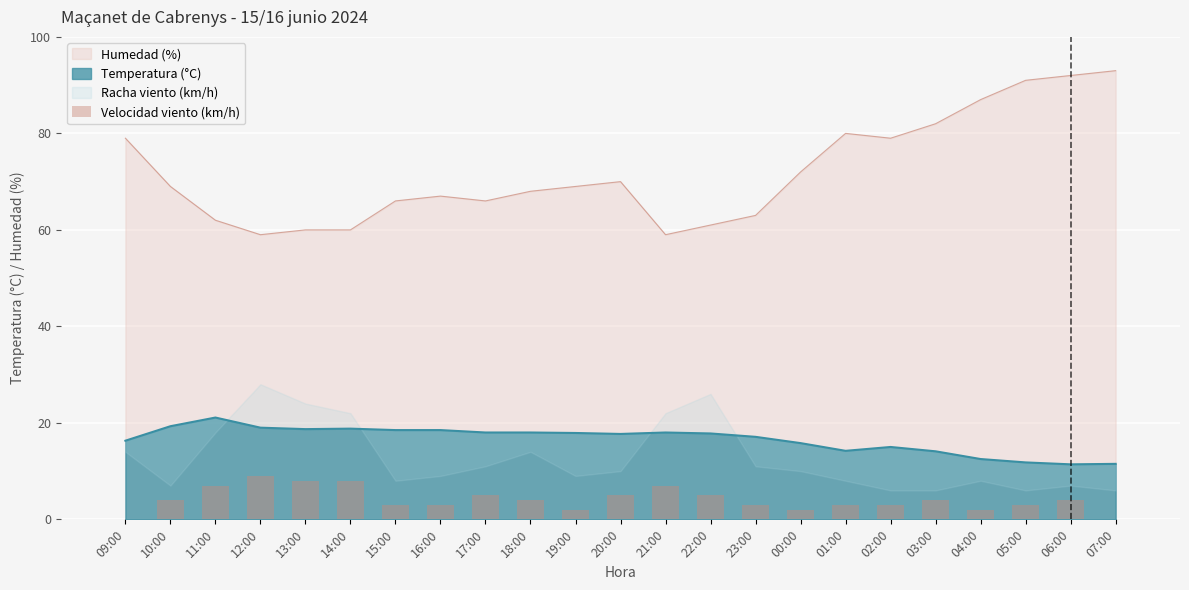

The chart shows a value of -6 at 07:00. True or false?

False